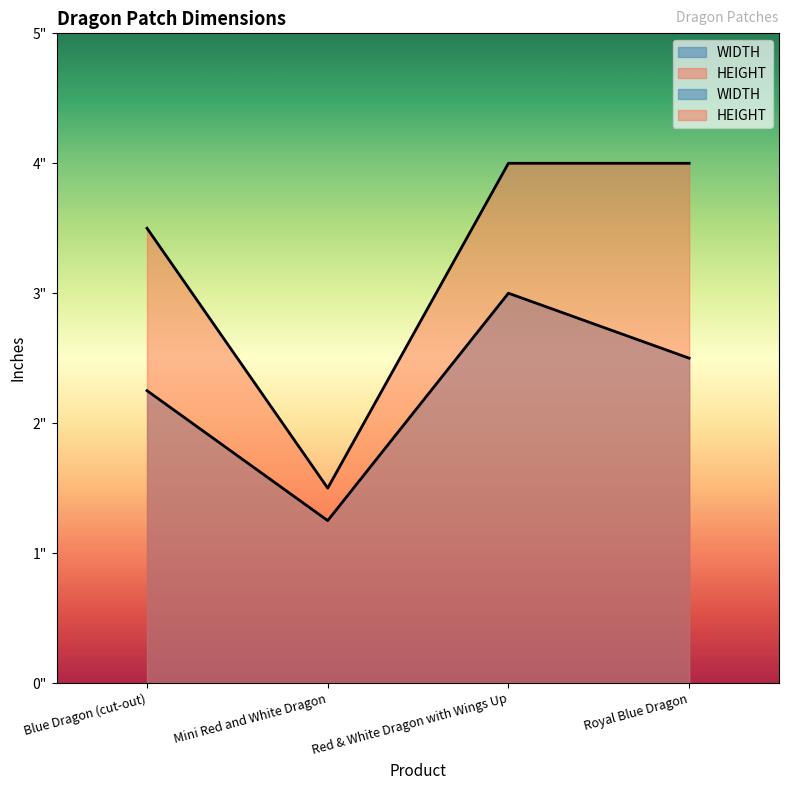

Rank the categories by WIDTH value from highest to lowest.

Red & White Dragon with Wings Up, Royal Blue Dragon, Blue Dragon (cut-out), Mini Red and White Dragon